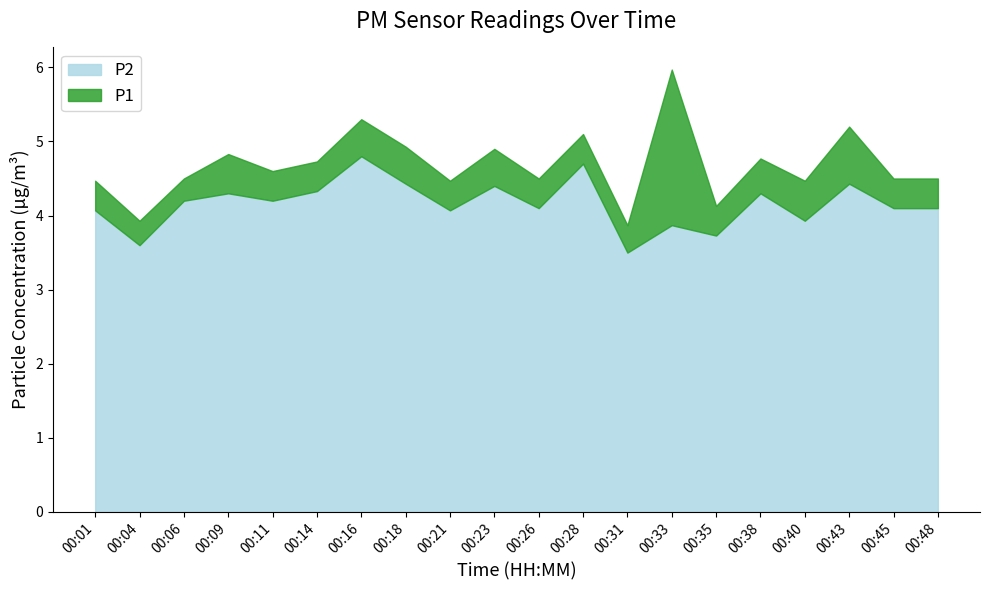

True or false: P2 and P1 intersect in this chart.

False